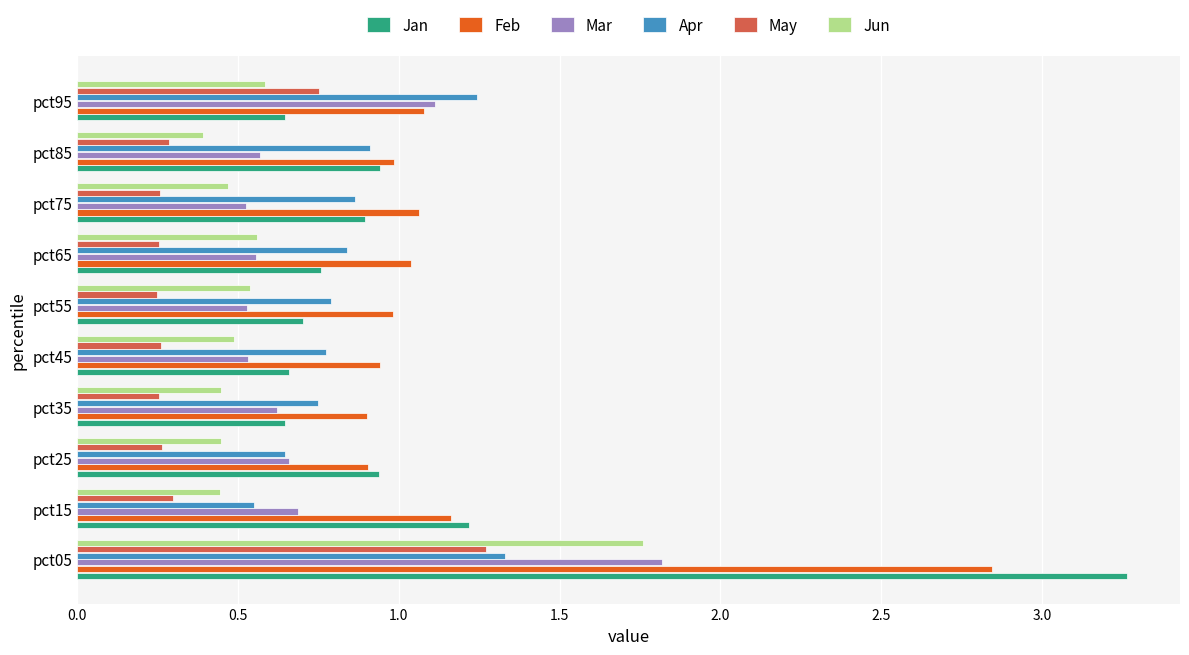

What is the maximum value shown in the chart?

3.3